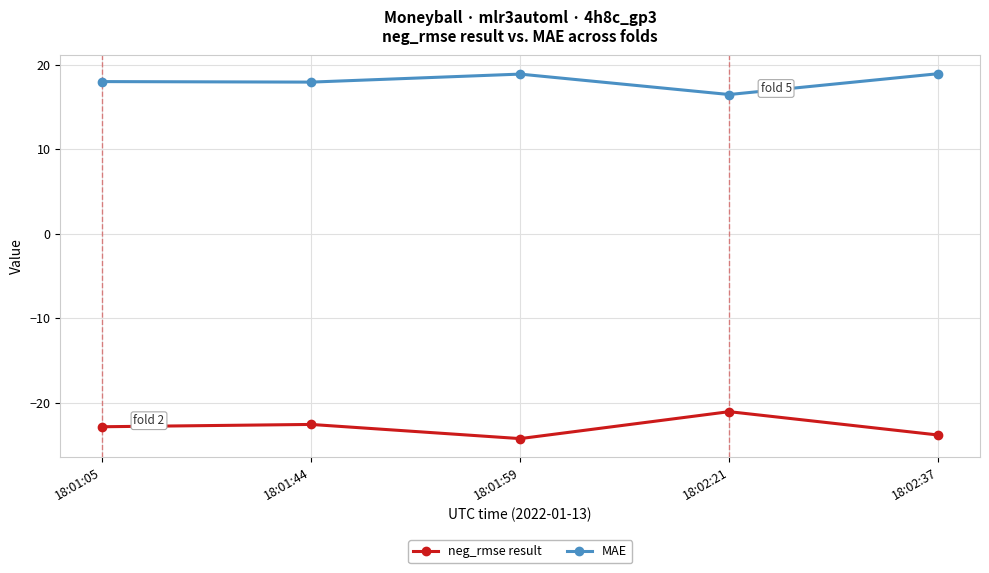

The value of neg_rmse result at 18:02:37 is -11.0. True or false?

False